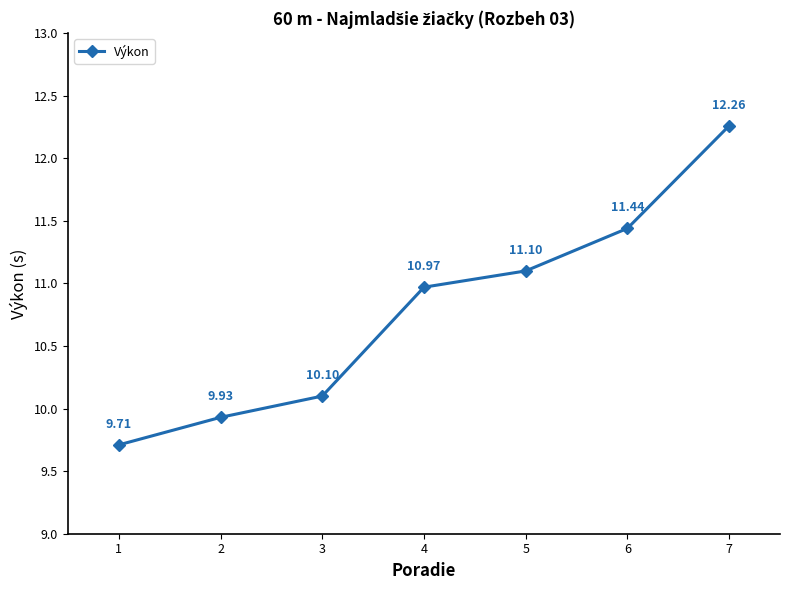

How many lines are shown in the chart?

1